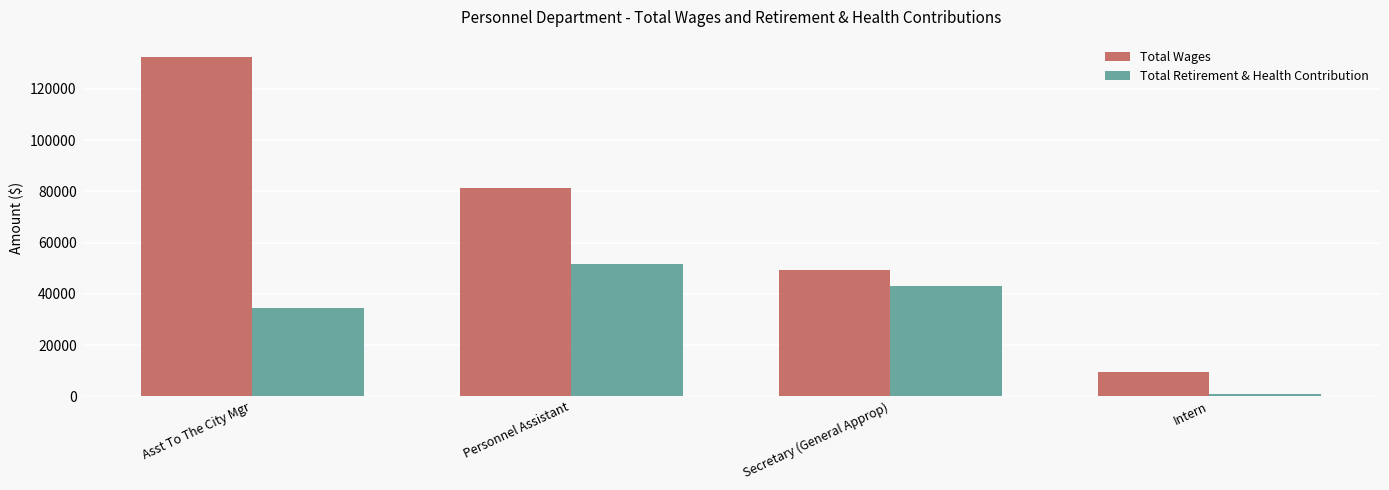

What is the difference between the highest and lowest values at Asst To The City Mgr?

98050